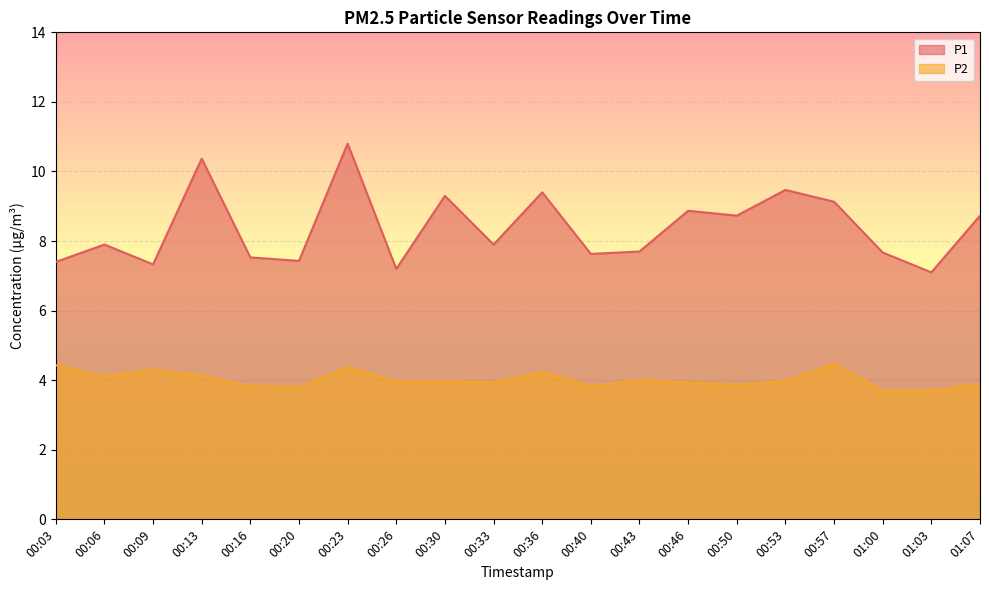

True or false: P2 has a value of 0.9 at 00:33.

False